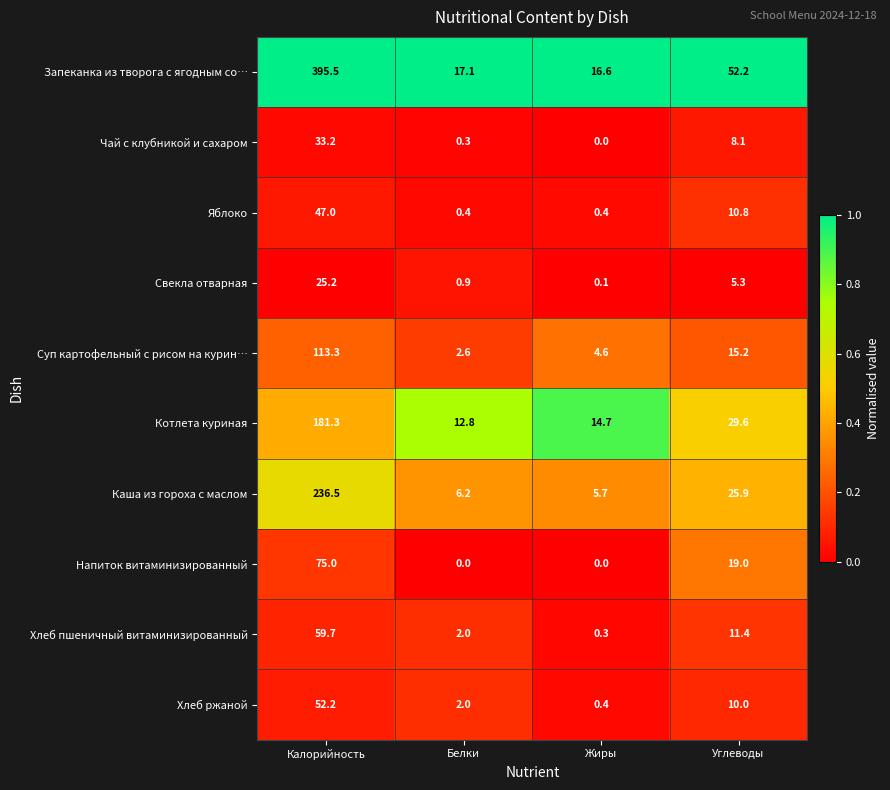

The Яблоко series shows 3.5 at Углеводы. True or false?

False